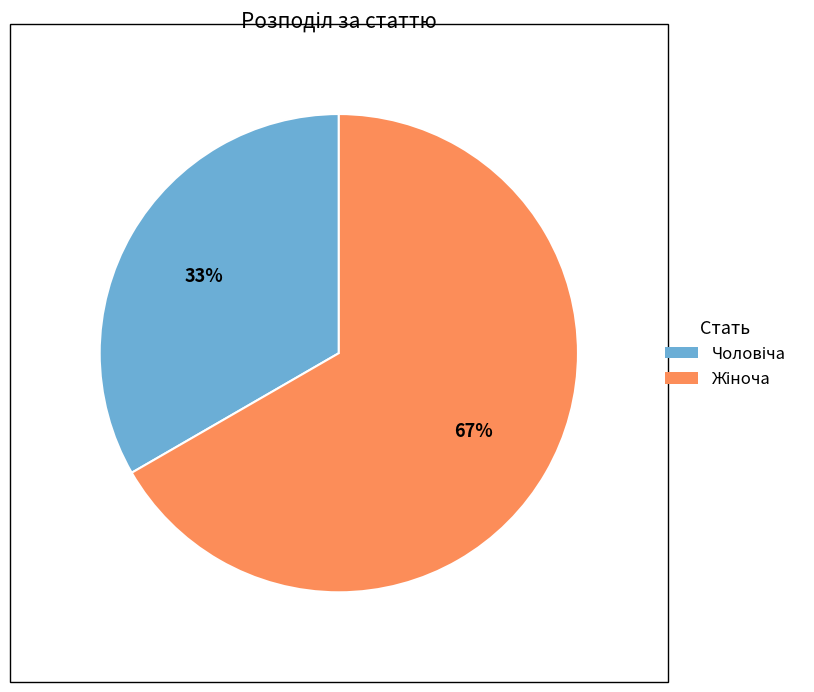

Does any single category account for the majority?

Yes